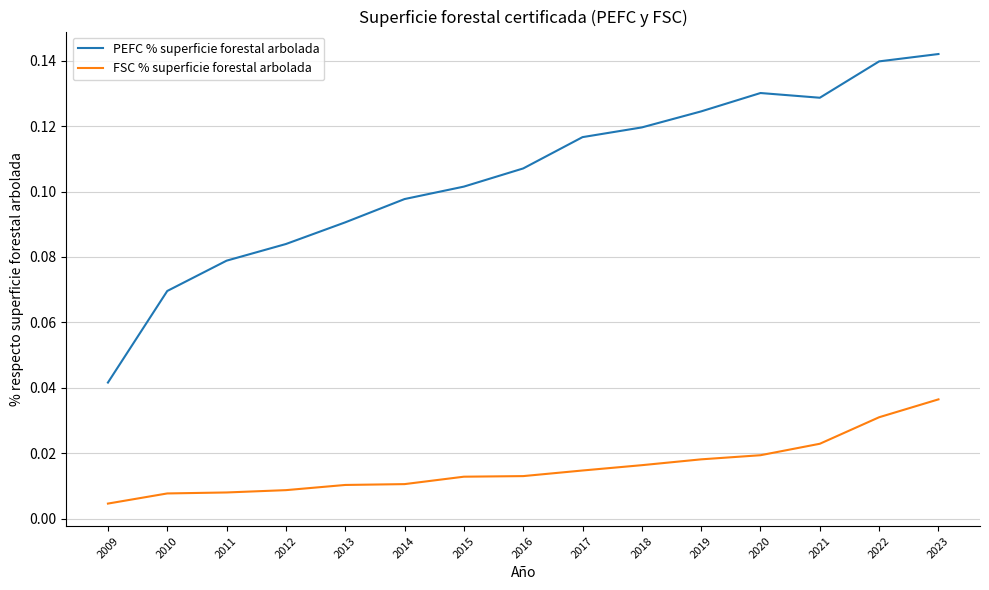

Which series has the largest total across all categories?

PEFC % superficie forestal arbolada